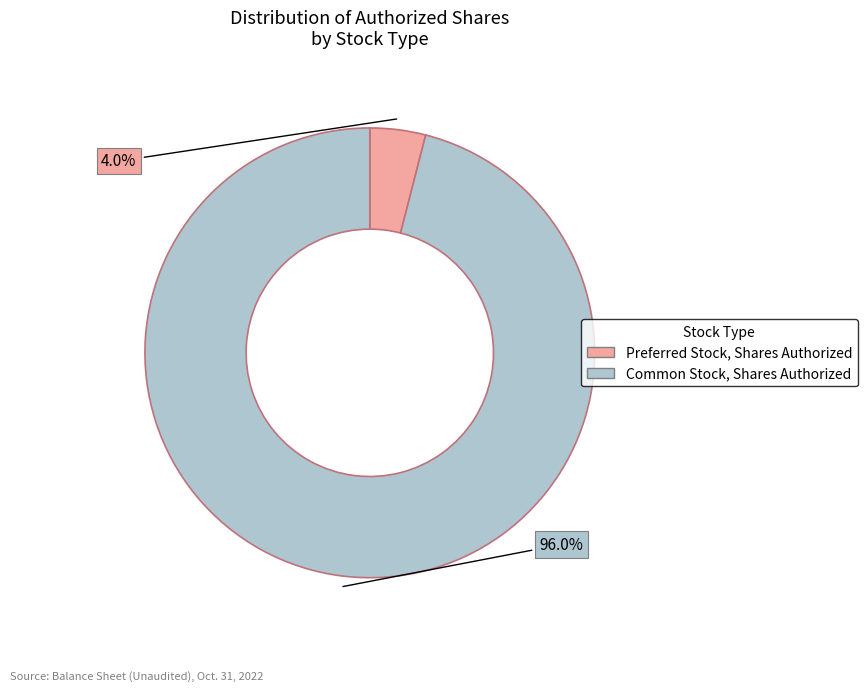

Combined, do Common Stock, Shares Authorized and Preferred Stock, Shares Authorized account for over 50%?

Yes